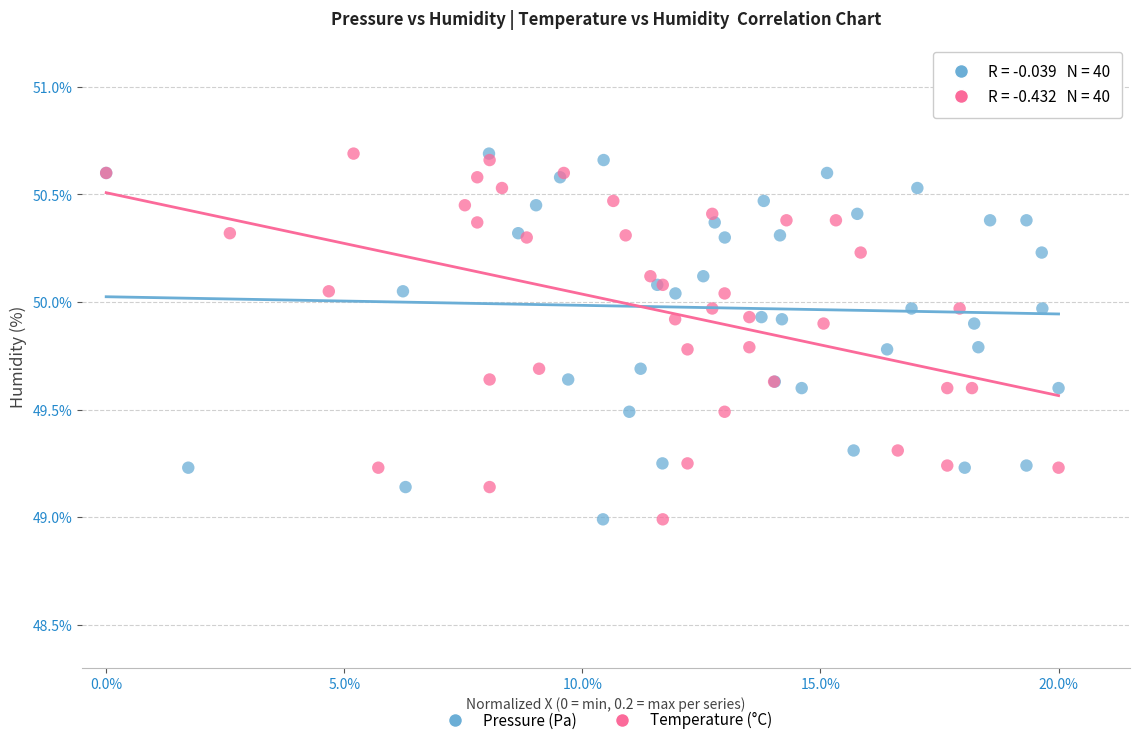

What are all the series names shown in the legend?

Pressure (Pa), Temperature (°C)